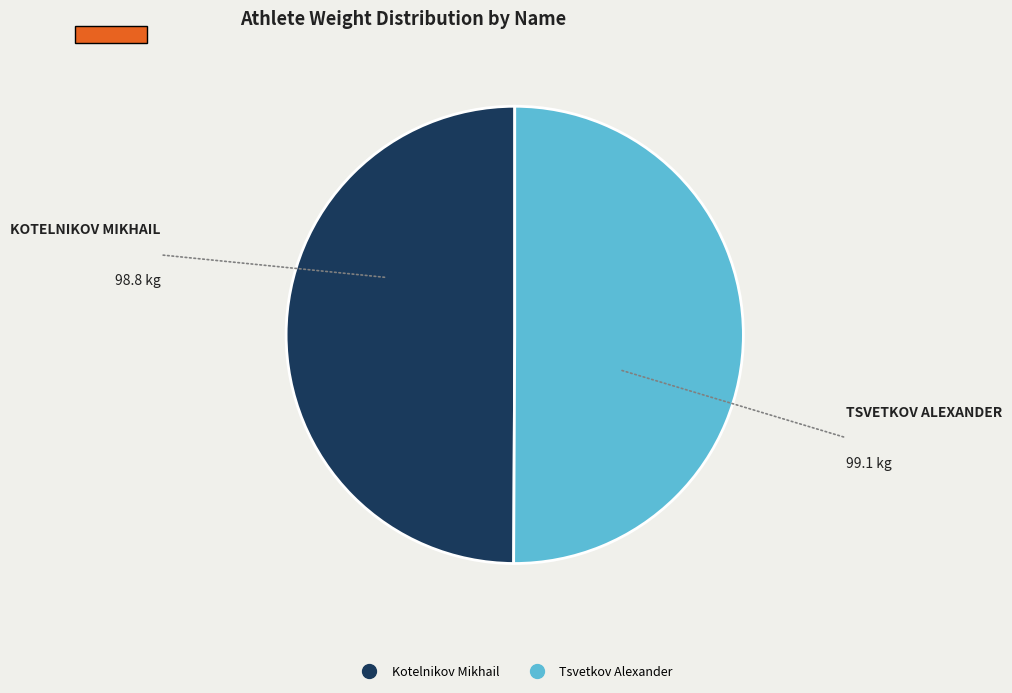

Approximately how many times larger is the value at Tsvetkov Alexander compared to Kotelnikov Mikhail?

1.0